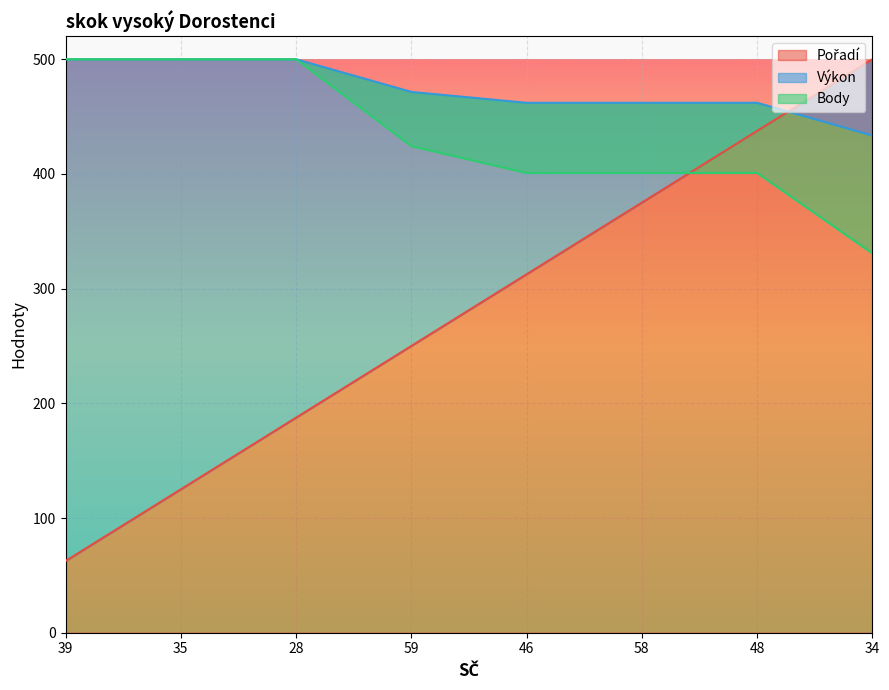

Reading left to right, extract all data points from this chart.

Pořadí: 62.5	125.0	187.5	250.0	312.5	375.0	437.5	500.0
Výkon: 500.0	500.0	500.0	471.5	462.0	462.0	462.0	433.5
Body: 500.0	500.0	500.0	424.3	400.9	400.9	400.9	330.7